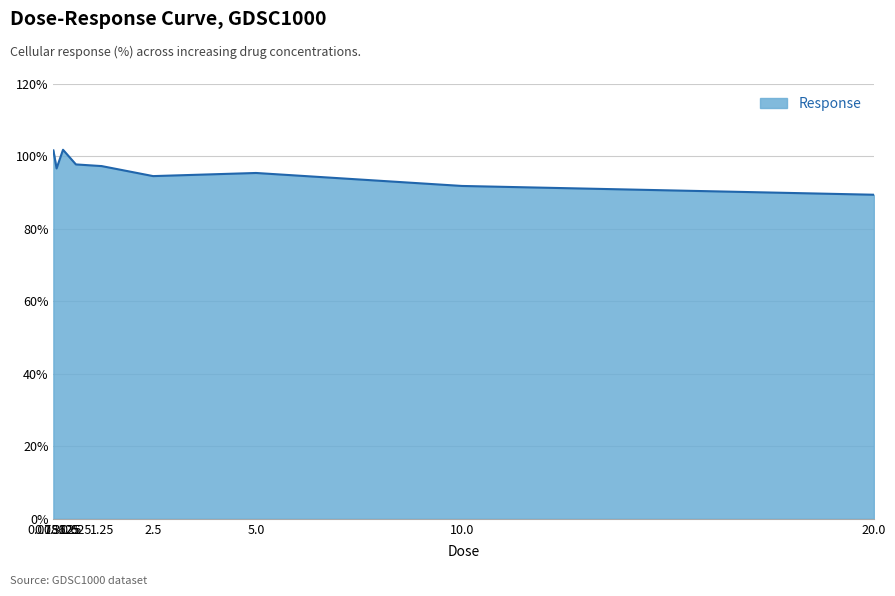

What is the difference between the maximum and minimum values?

12.4